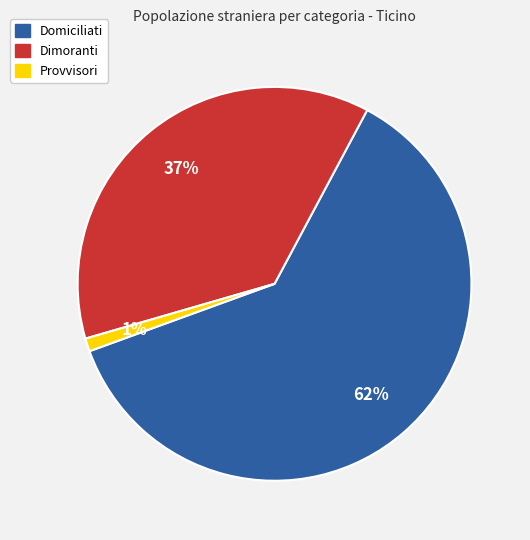

Do Domiciliati and Dimoranti together represent more than half of the pie?

Yes